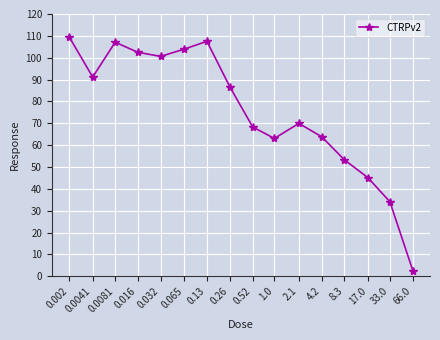

True or false: the data shows 109.7 at 0.002.

True